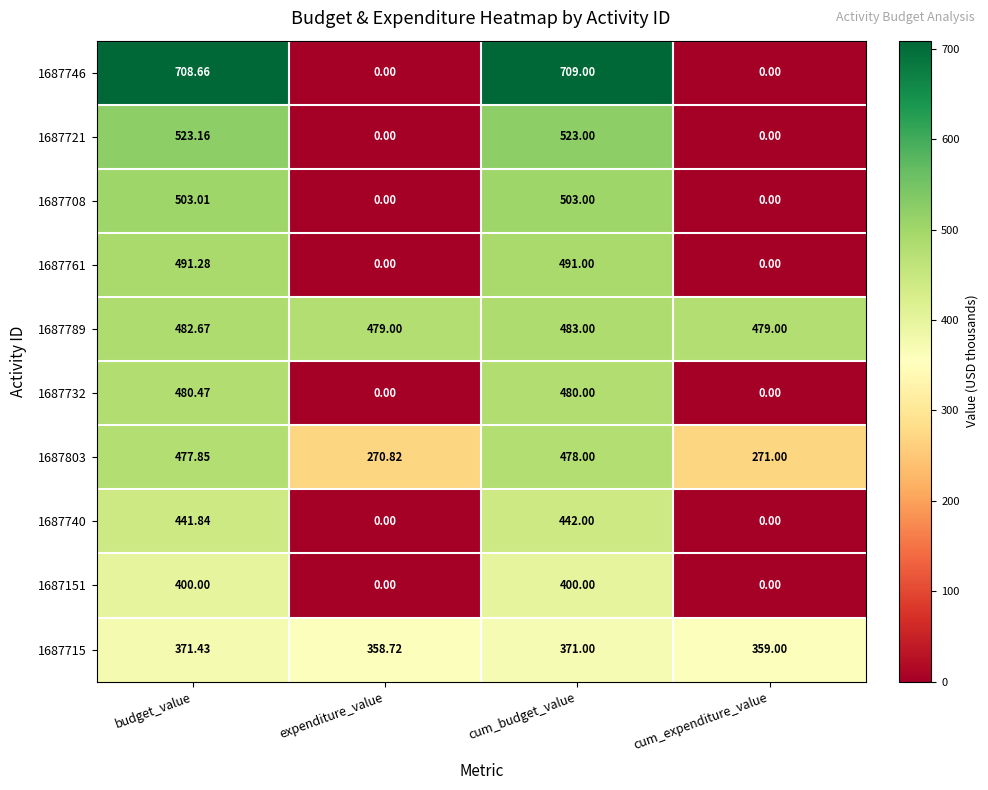

At how many categories does at least one series exceed 443?

4